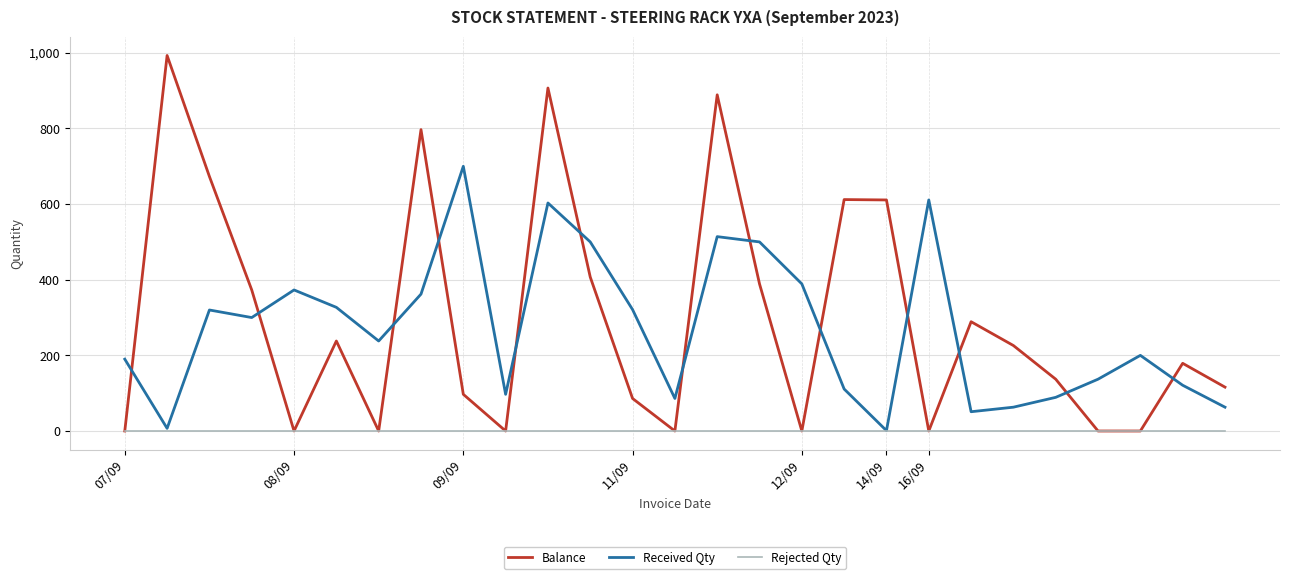

What is the highest value of the Received Qty series?

700